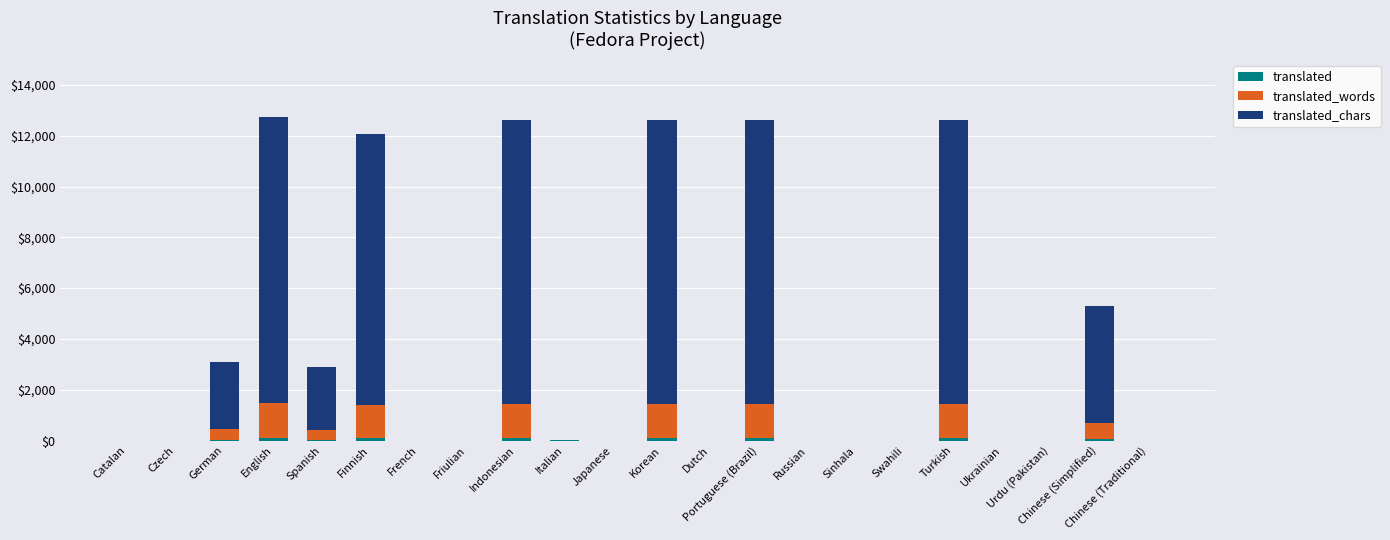

List the series in order of their peak value, lowest first.

translated, translated_words, translated_chars